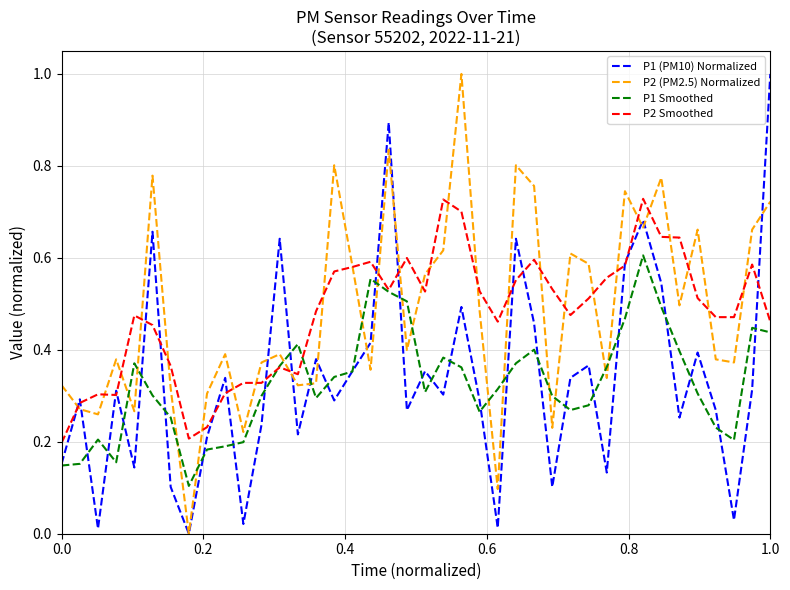

At how many categories does at least one series exceed 0?

40